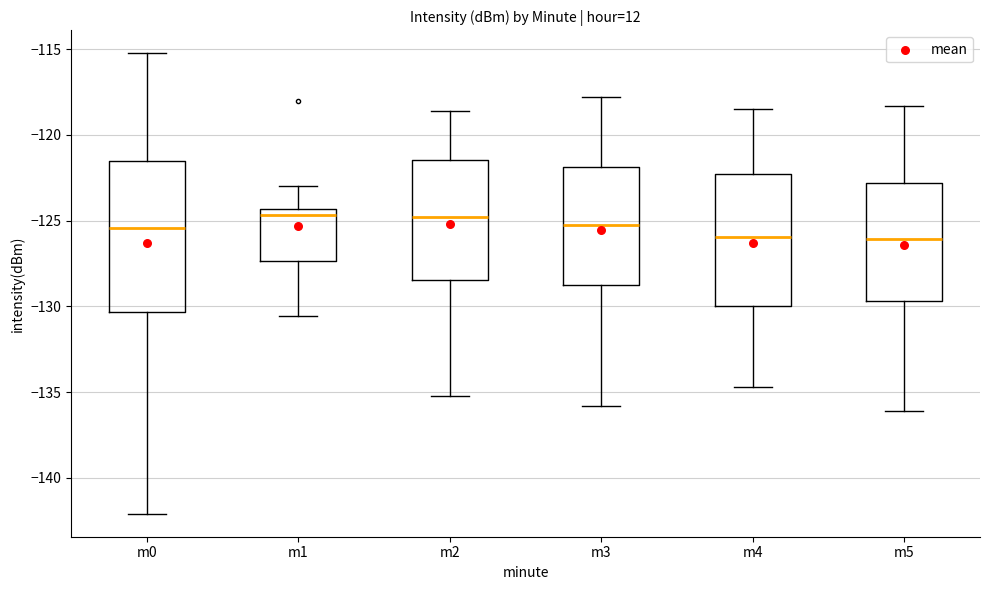

Reading left to right, transcribe this box plot: for each box, give where its median line is, the range the box spans, and where its two whiskers end, as read against the y-axis. The values are not printed on the chart, so give them approximately, as read against the axis.

m0: median -125.5, box -130.5 to -121.5, whiskers -142.0 to -115.0
m1: median -124.5 (just below the box's upper edge), box -127.5 to -124.5, whiskers -130.5 to -123.0
m2: median -125.0, box -128.5 to -121.5, whiskers -135.0 to -118.5
m3: median -125.0, box -129.0 to -122.0, whiskers -136.0 to -118.0
m4: median -126.0, box -130.0 to -122.5, whiskers -134.5 to -118.5
m5: median -126.0, box -129.5 to -123.0, whiskers -136.0 to -118.5